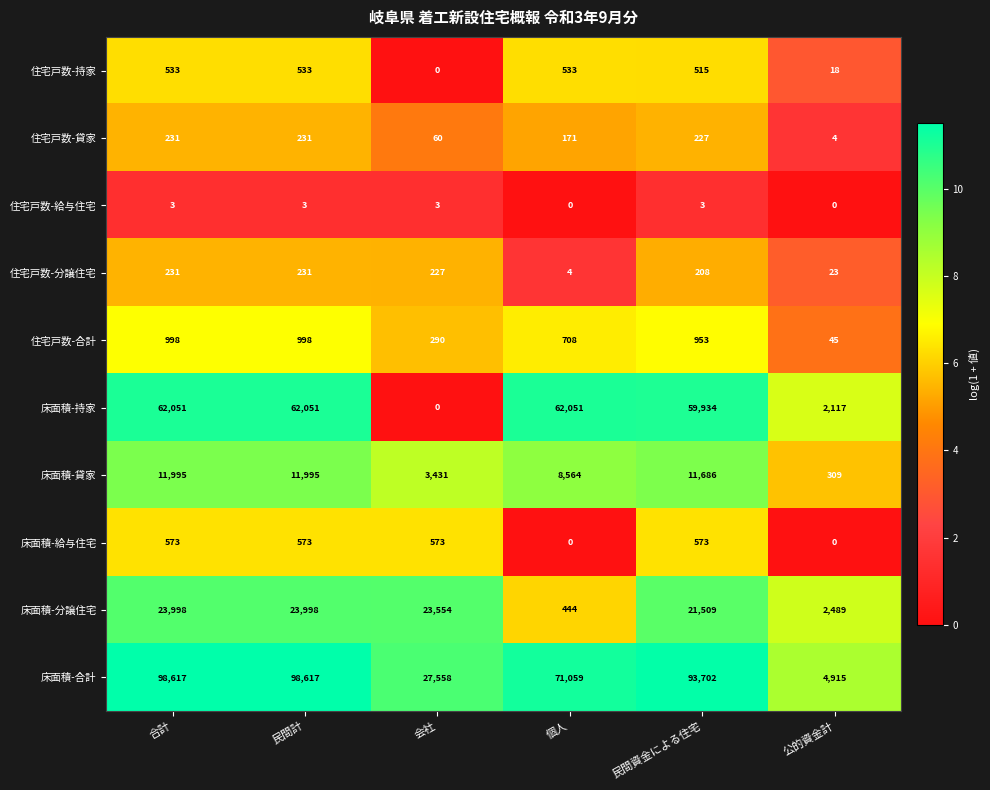

What is the difference between the second highest and minimum values in the 床面積-貸家 series?

11686